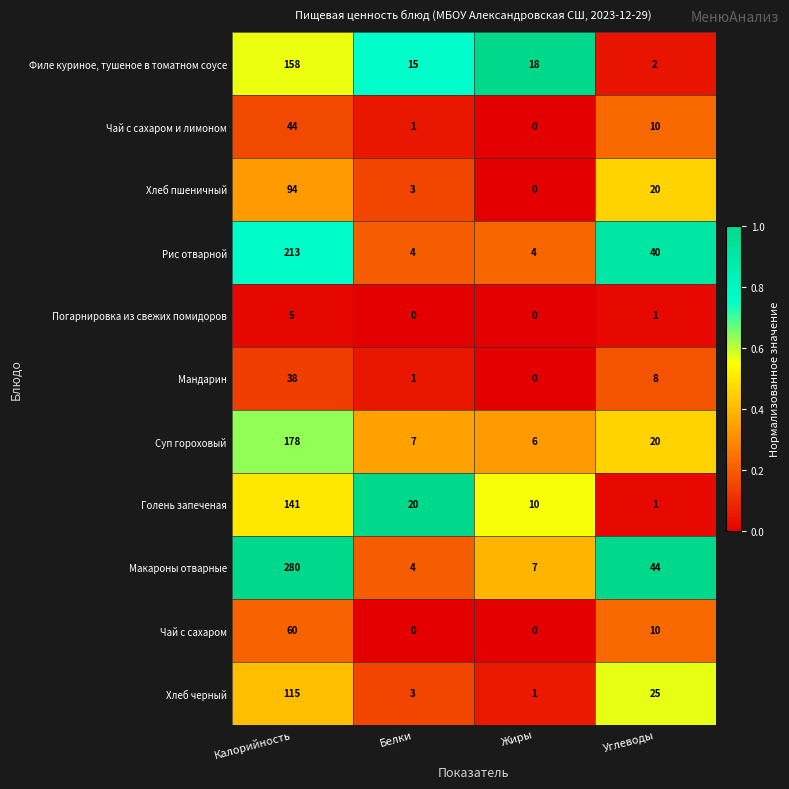

What is the maximum value for Чай с сахаром и лимоном?

44